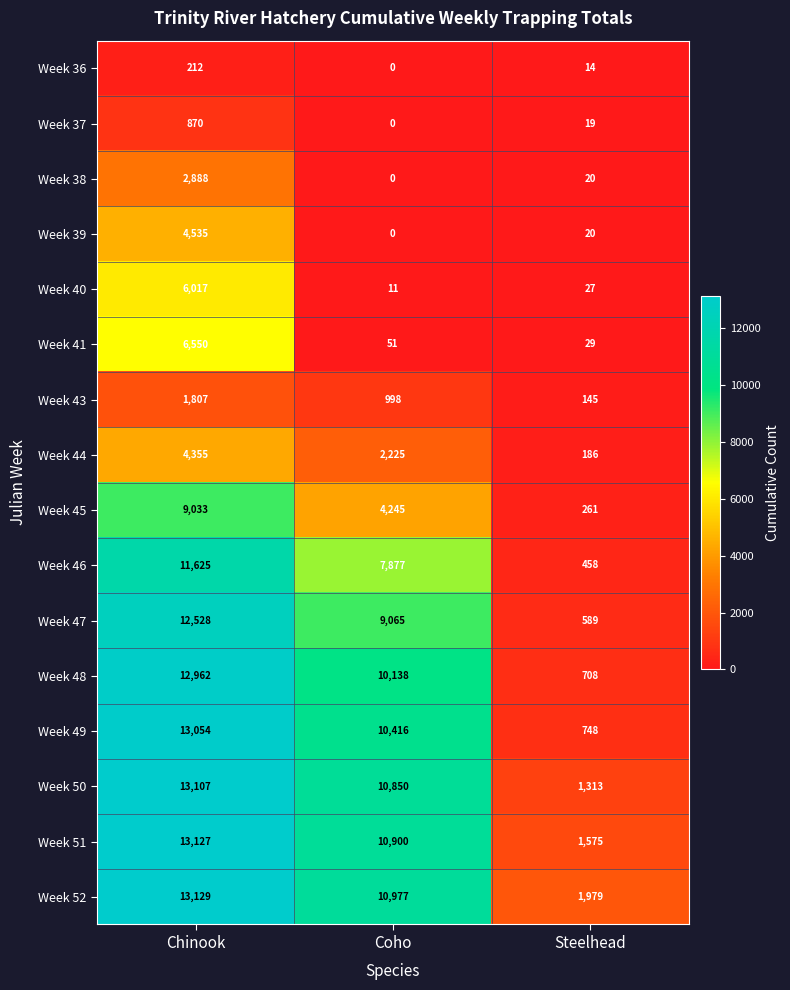

The Week 40 series shows 11 at Steelhead. True or false?

False